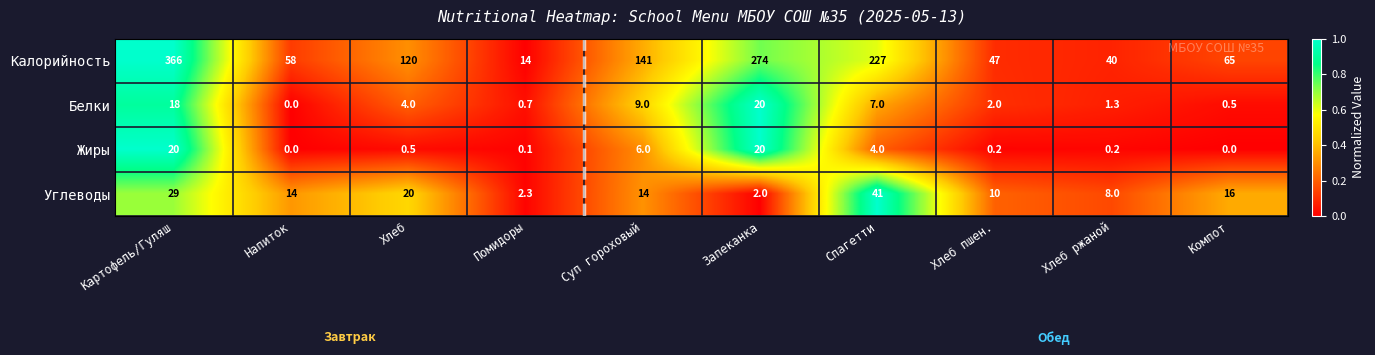

The value of Углеводы at Хлеб ржаной is 8.0. True or false?

True